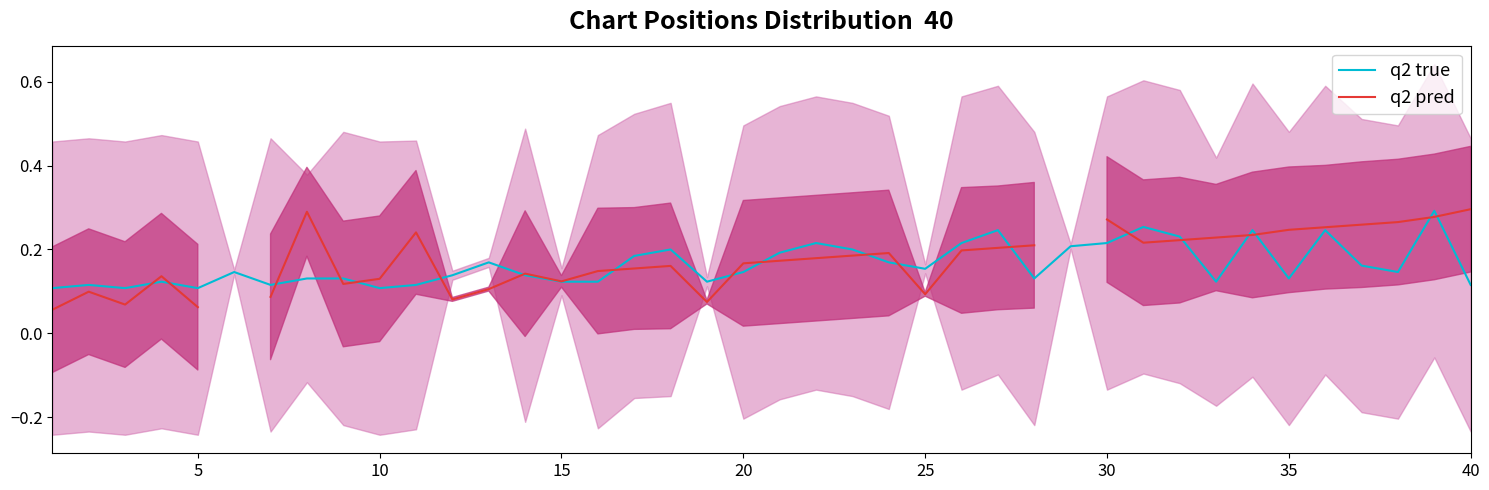

Read the q2 pred value at 15.

0.1